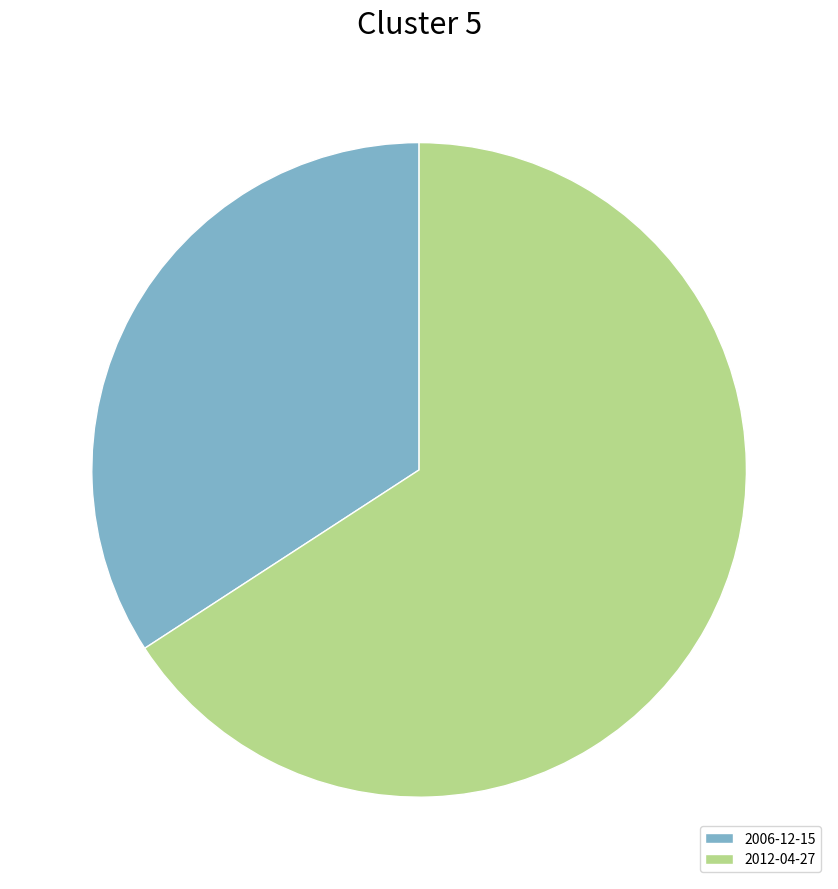

Rank the categories by value from lowest to highest.

2006-12-15, 2012-04-27